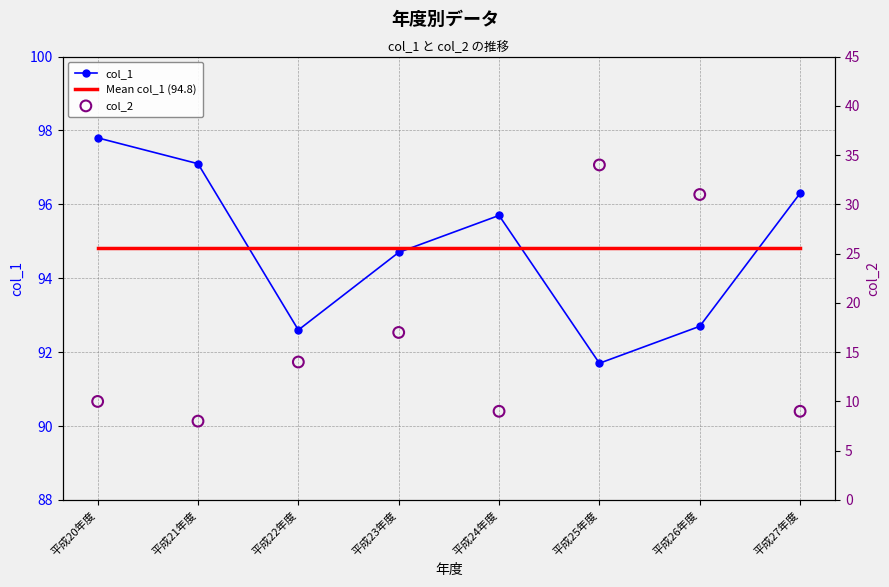

At which category is the sum across all series the highest?

平成25年度